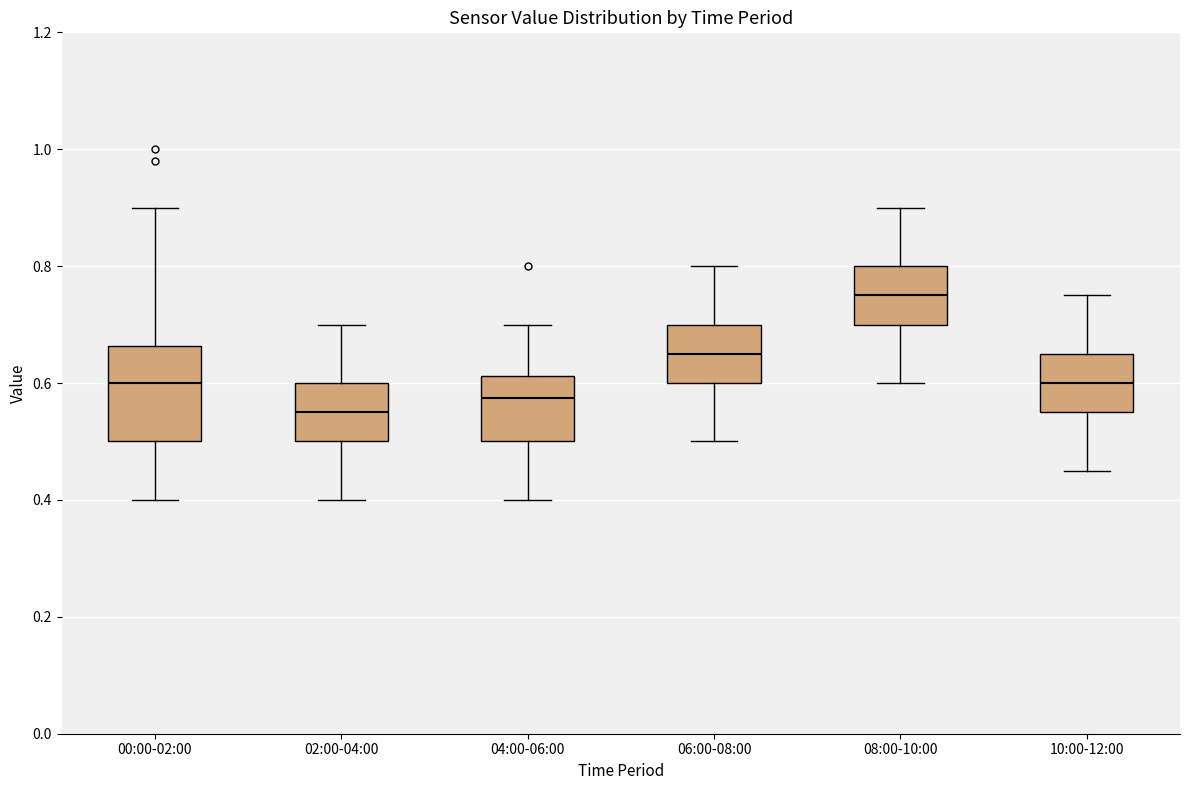

Where is the upper edge of the box for 04:00-06:00 on the y-axis? The values are not printed on the chart, so give them approximately, as read against the axis.

0.62